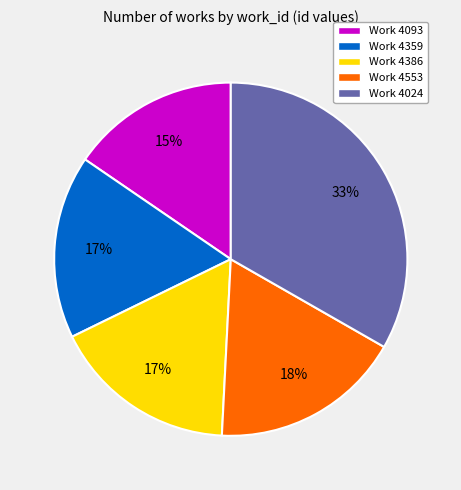

The Work 4024 slice represents 42% of the pie. True or false?

False